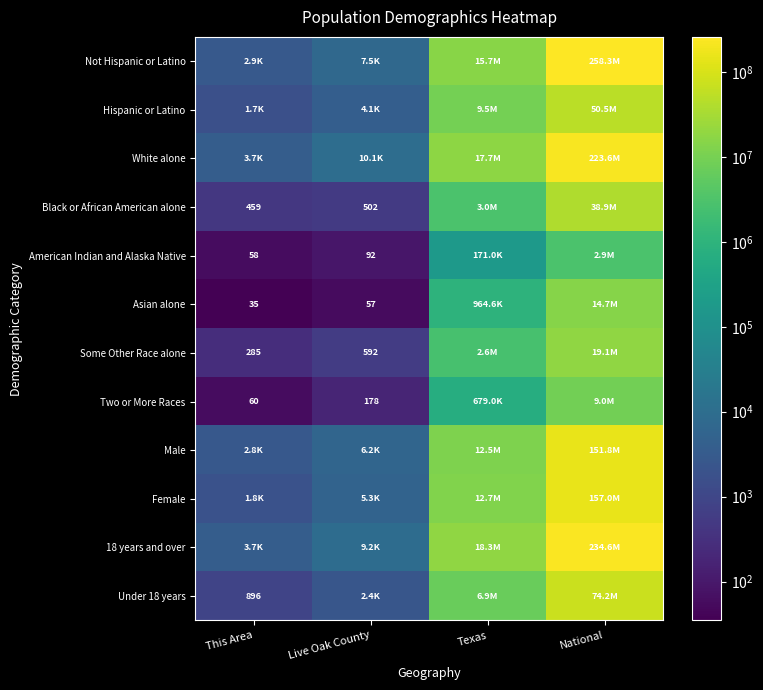

The value of Black or African American alone at This Area is 459. True or false?

True